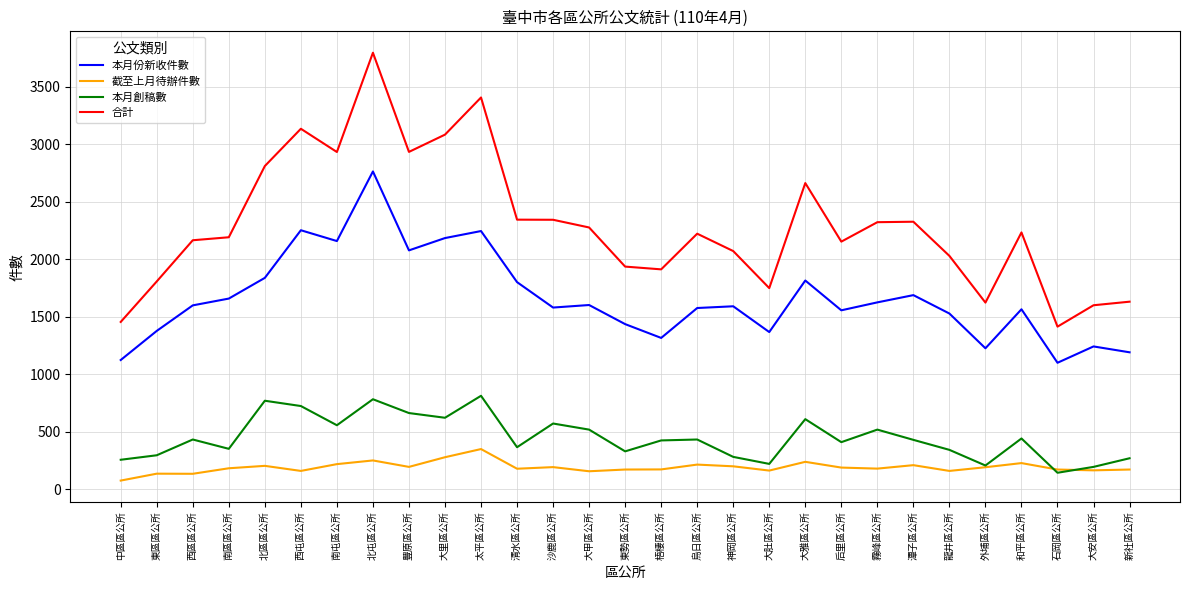

At which category does 本月份新收件數 reach its first local peak?

西屯區公所